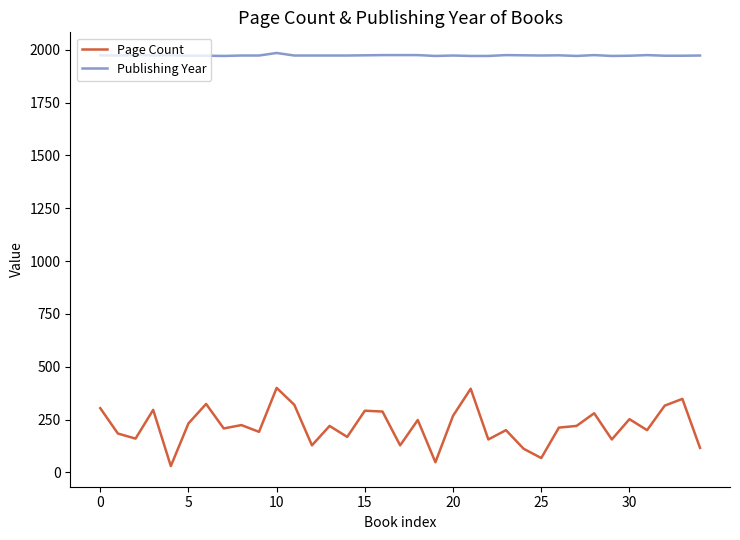

True or false: Page Count and Publishing Year intersect in this chart.

False